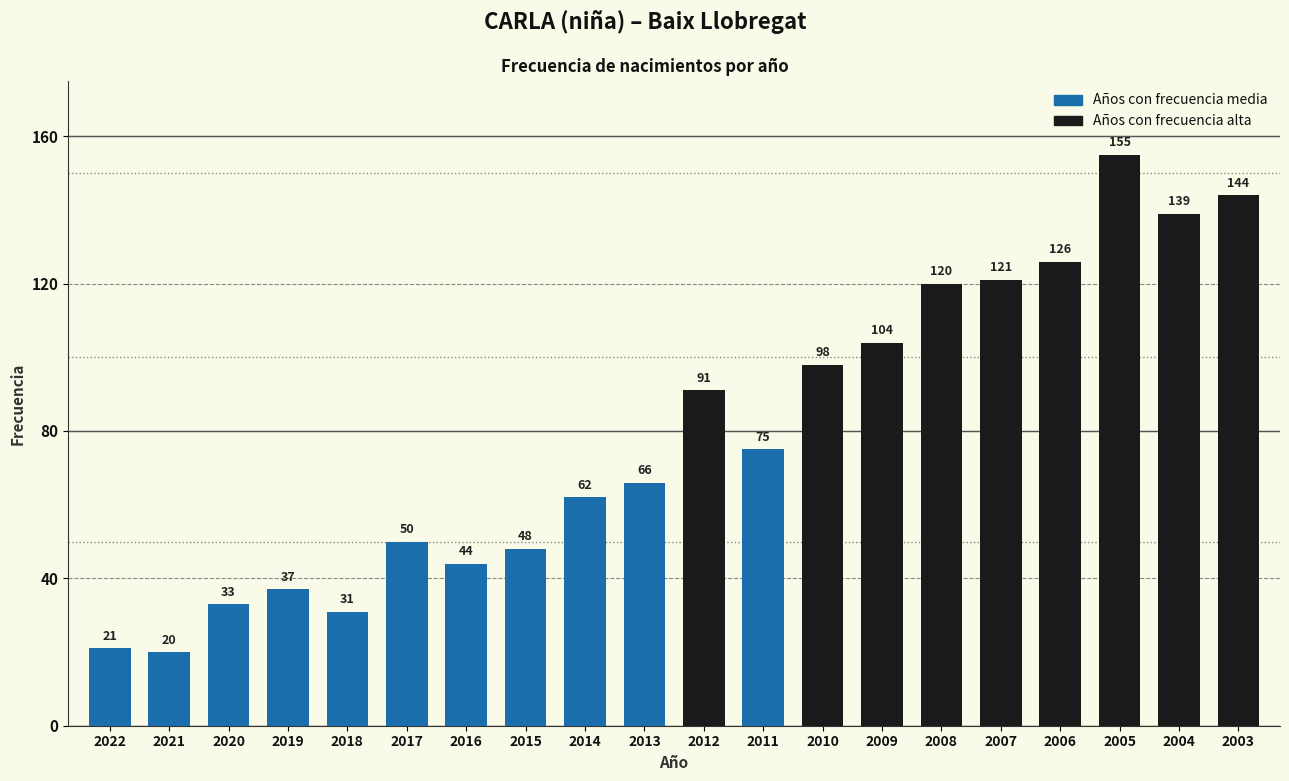

Reading right to left, list all the values displayed in this chart.

2003=144	2004=139	2005=155	2006=126	2007=121	2008=120	2009=104	2010=98	2011=75	2012=91	2013=66	2014=62	2015=48	2016=44	2017=50	2018=31	2019=37	2020=33	2021=20	2022=21